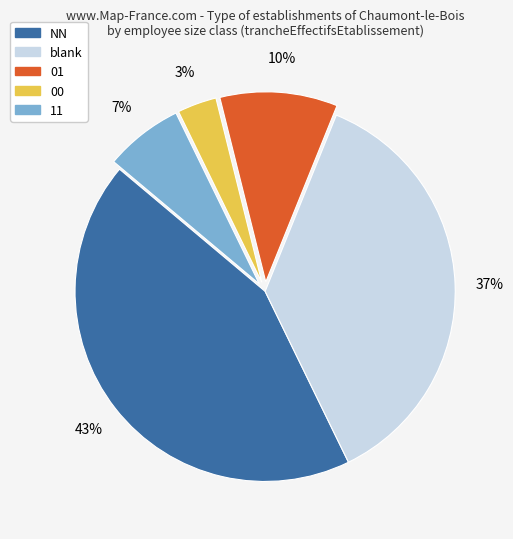

Does any single category account for the majority?

No